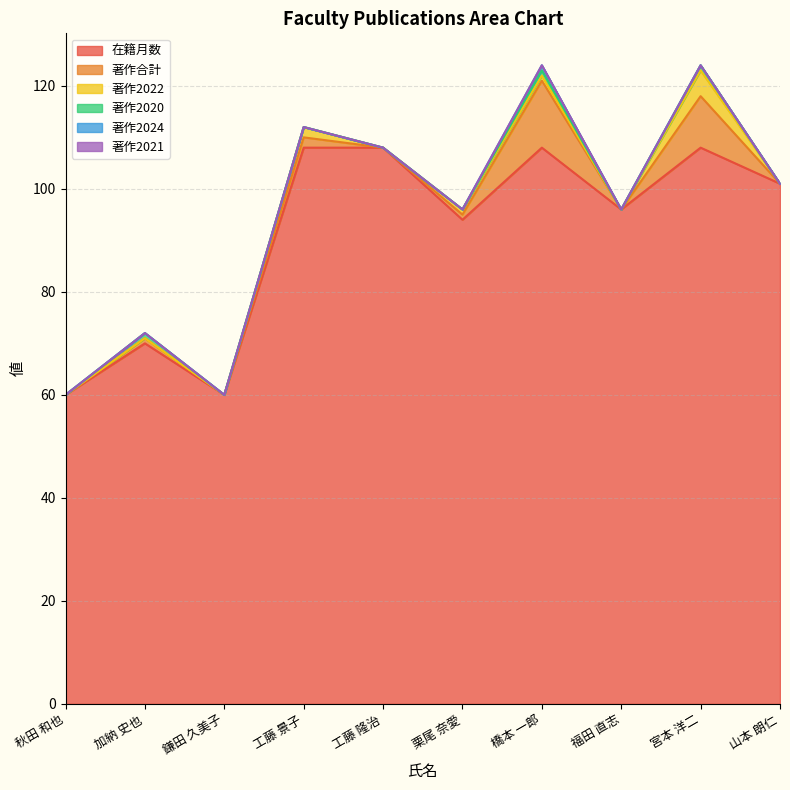

What are all the series names shown in the legend?

在籍月数, 著作合計, 著作2022, 著作2020, 著作2024, 著作2021